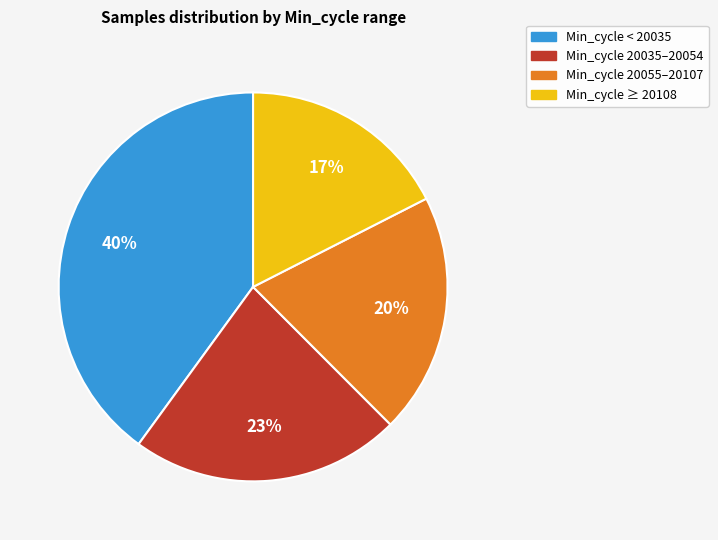

Is there any slice that represents more than half of the pie?

No